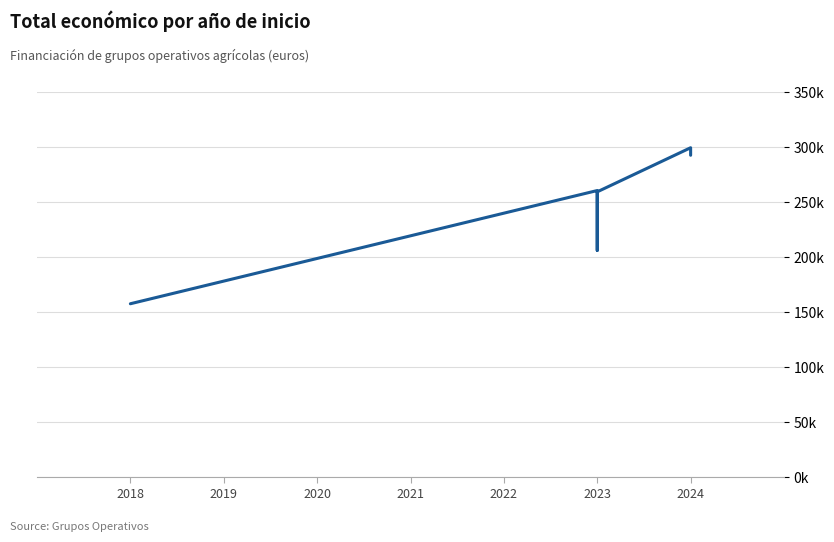

What is the difference between the values at 2018 and 2021?

101749